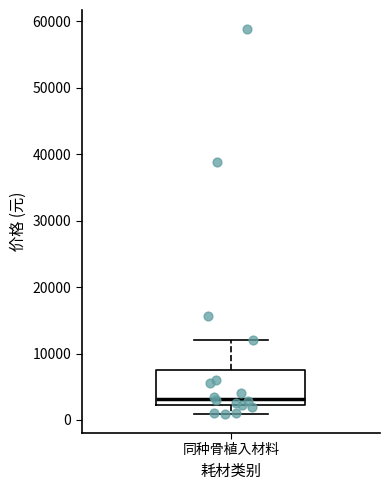

Where does the upper whisker of the box for 同种骨植入材料 end on the y-axis? The values are not printed on the chart, so give them approximately, as read against the axis.

12000